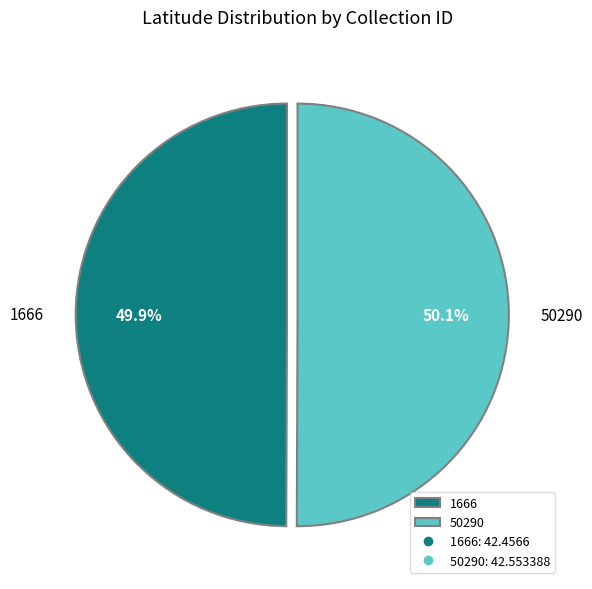

Combined, do 1666 and 50290 account for over 50%?

Yes